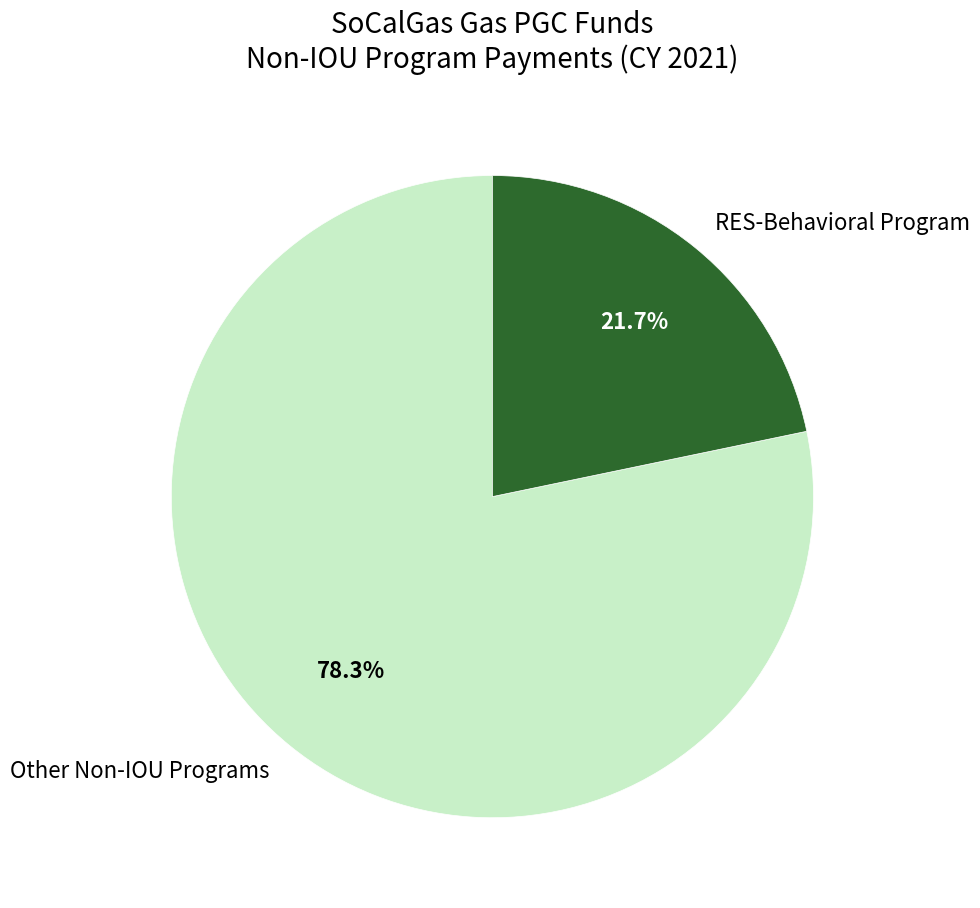

What is the ratio of the value at Other Non-IOU Programs to the value at RES-Behavioral Program?

3.6